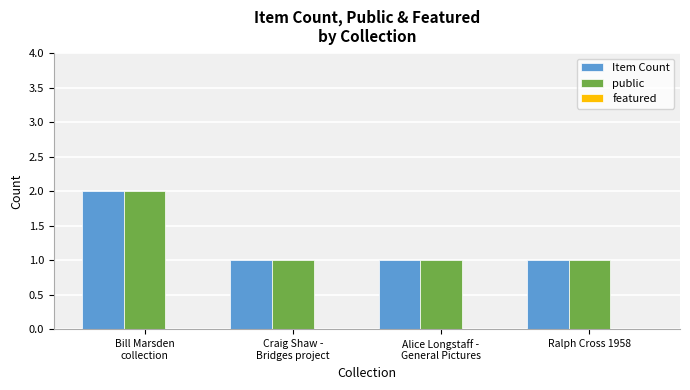

True or false: Item Count has a value of 2 at Ralph Cross 1958.

False